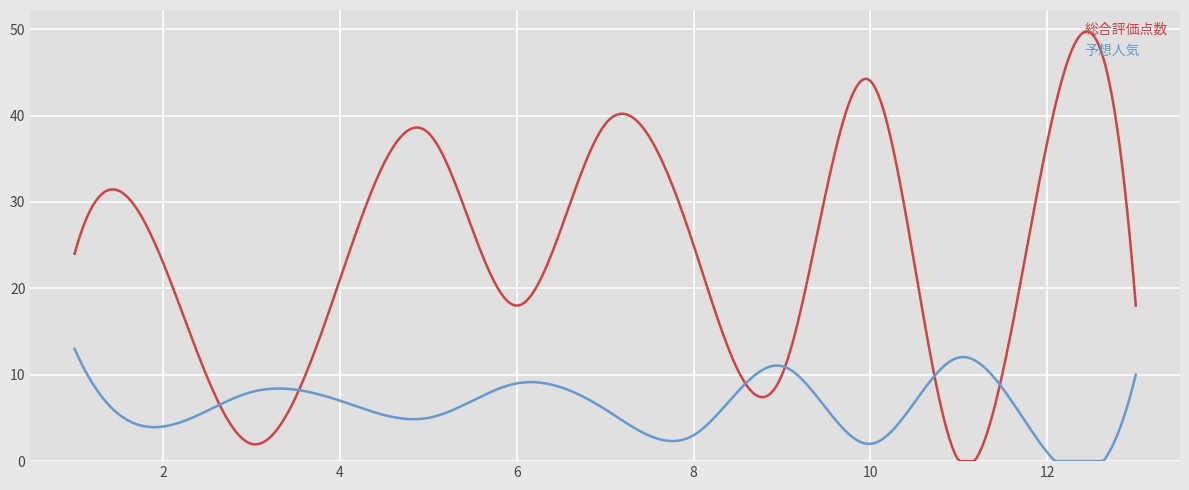

Between which two adjacent categories do 総合評価点数 and 予想人気 first intersect?

2 and 3